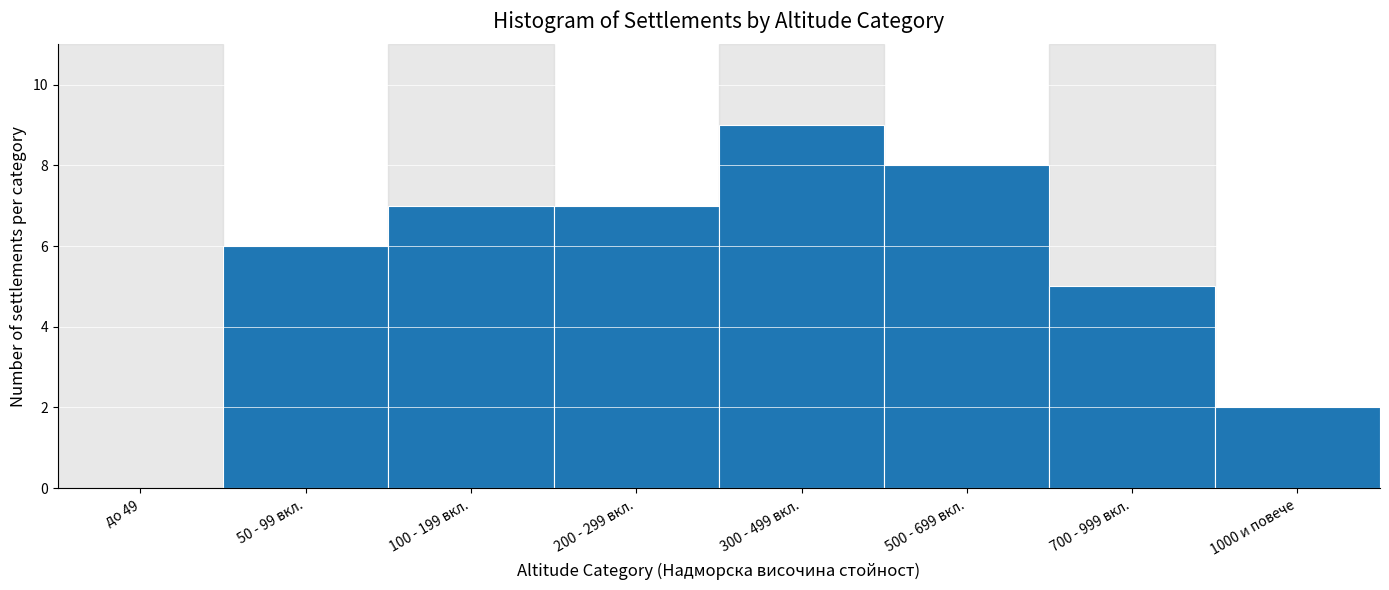

Reading right to left, transcribe all the data shown in this chart.

1000 и повече=2	700 - 999 вкл.=5	500 - 699 вкл.=8	300 - 499 вкл.=9	200 - 299 вкл.=7	100 - 199 вкл.=7	50 - 99 вкл.=6	до 49=0